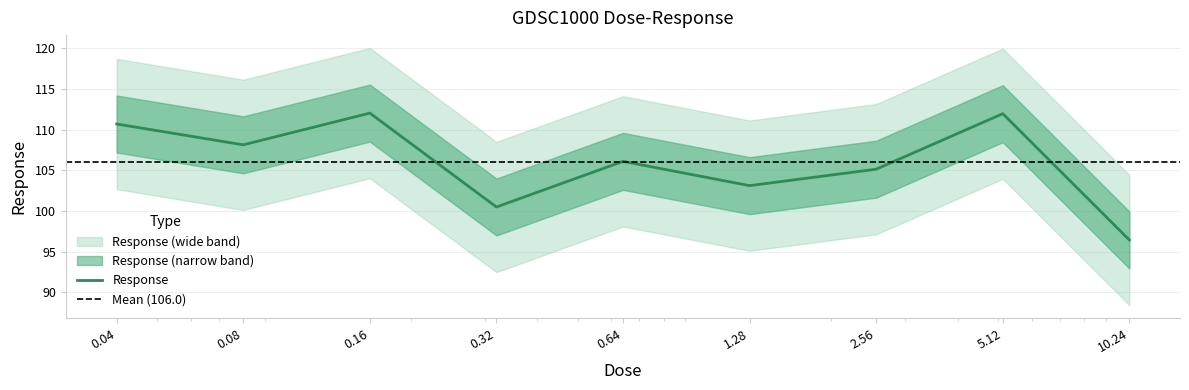

Is it true that the value at 0.32 is 41.9?

False